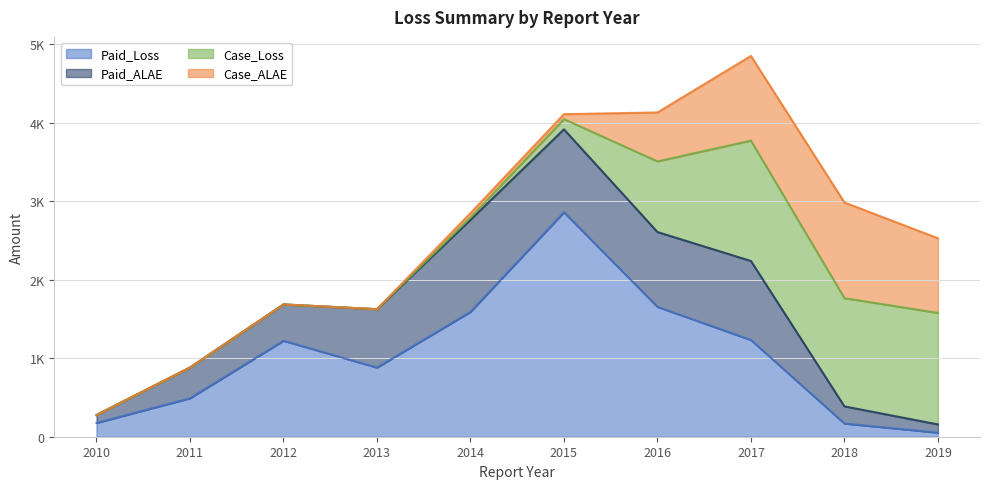

Which category has the lowest value in the Paid_ALAE series?

2010